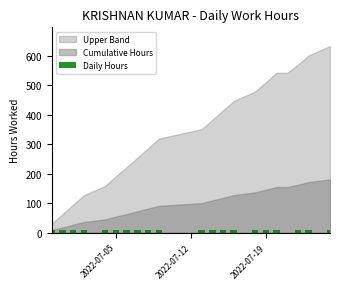

What is the sum of all values?

180.9